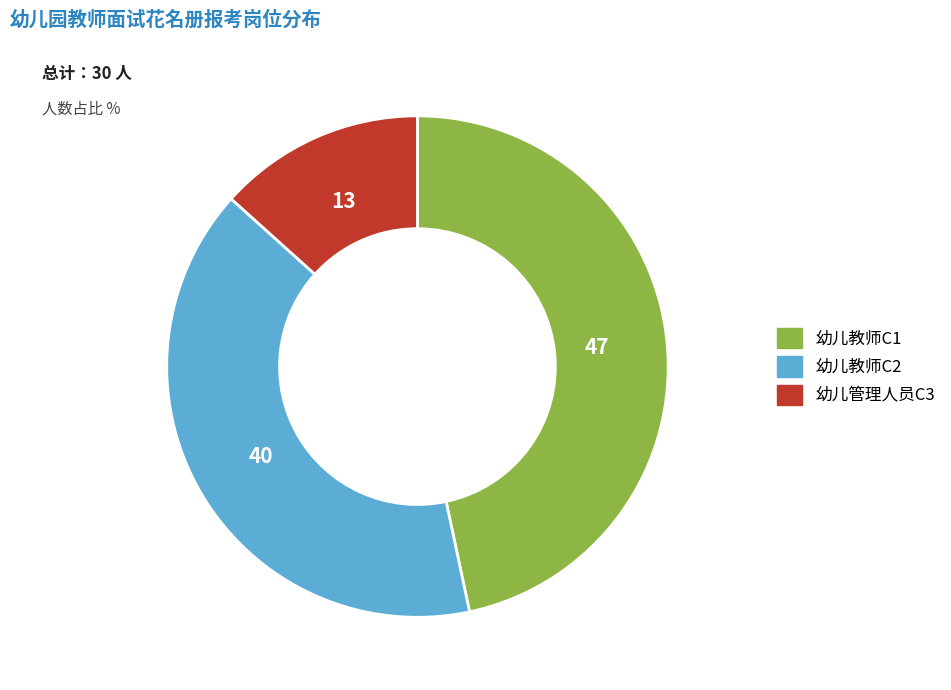

What is the smallest slice in the pie chart?

幼儿管理人员C3